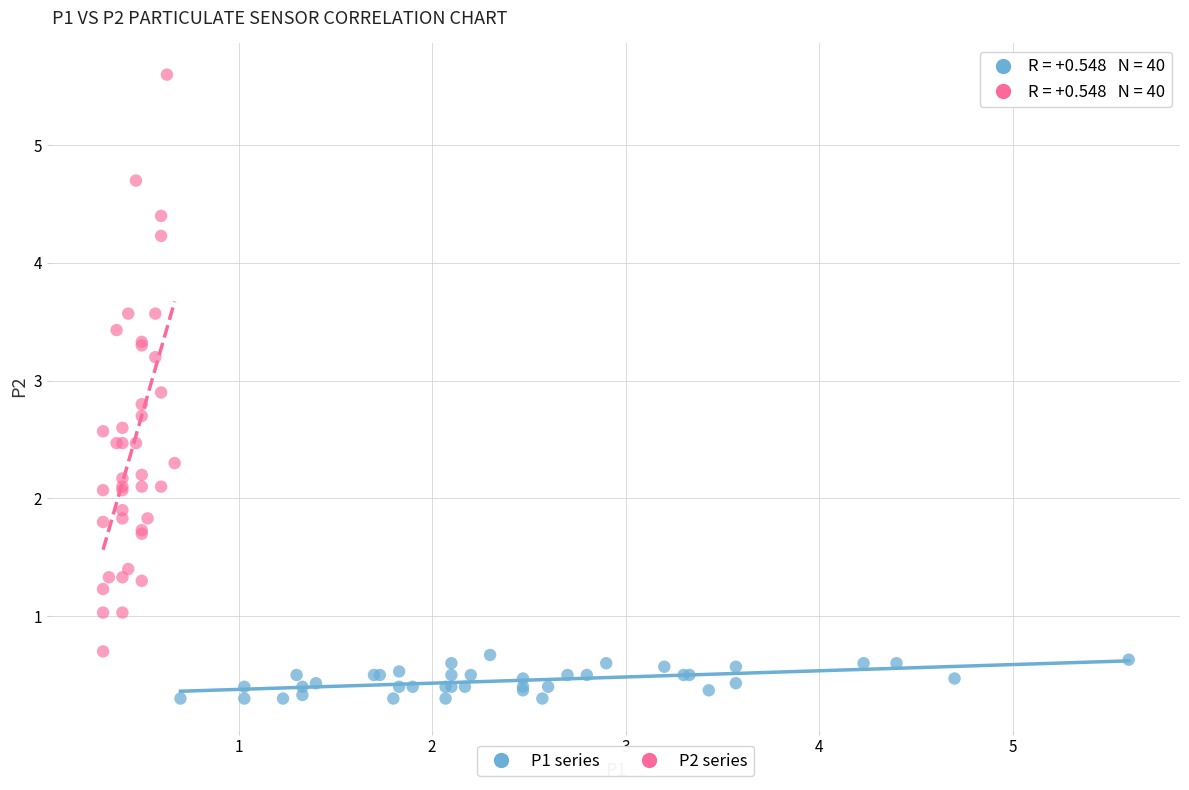

Which series has the widest spread of Y values?

P2 series